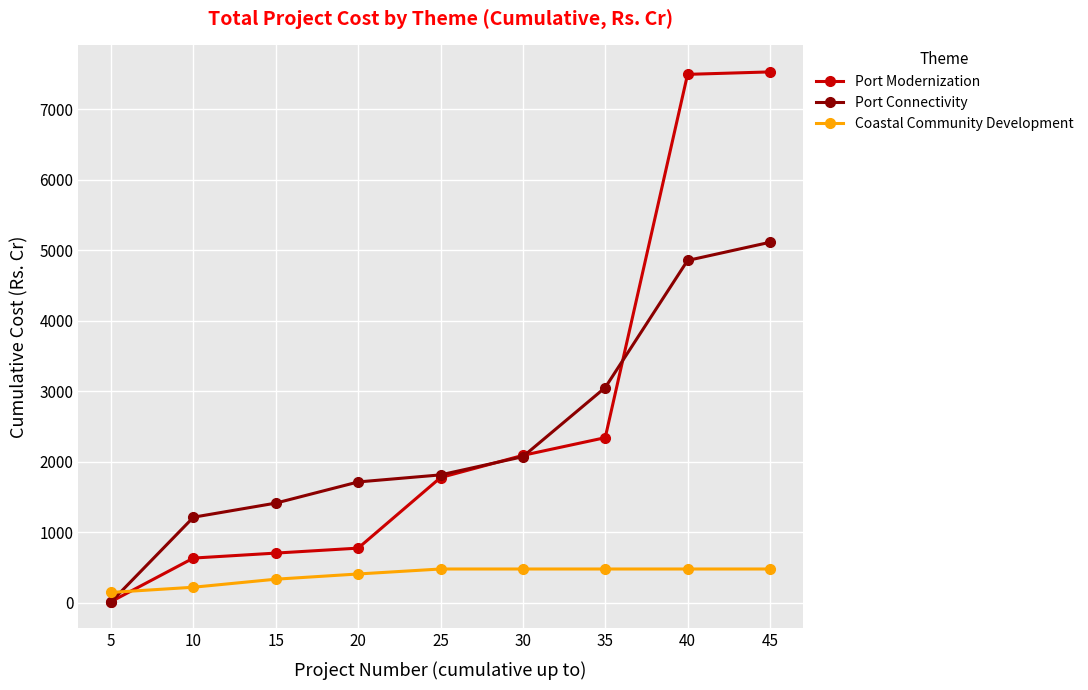

Which series changed the most between 5 and 25?

Port Connectivity